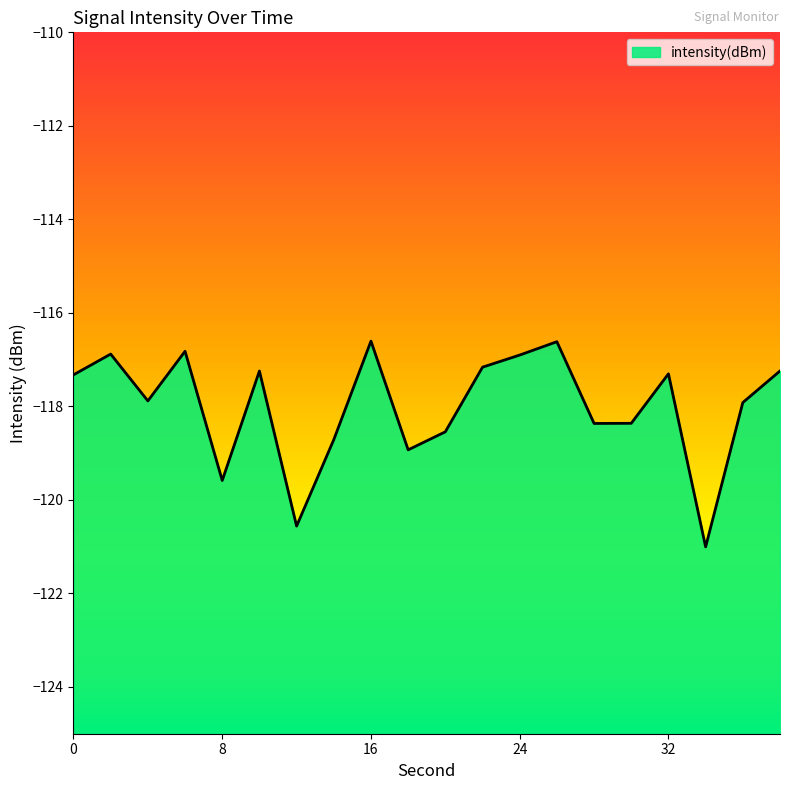

What is the difference between the values at 10 and 34?

3.8